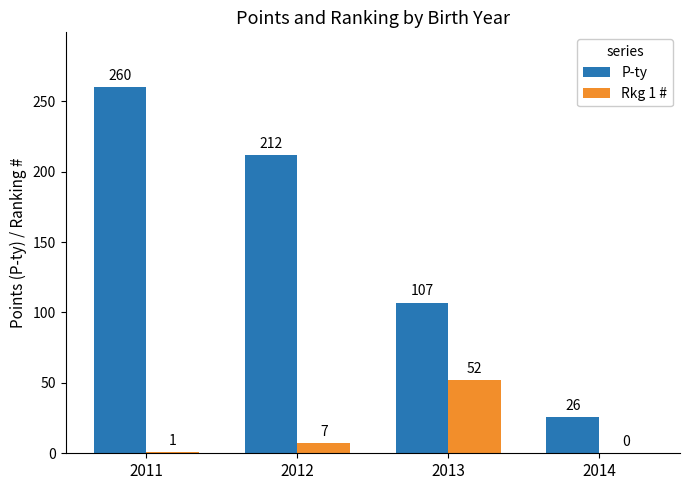

At which label is P-ty closest to 143?

2013